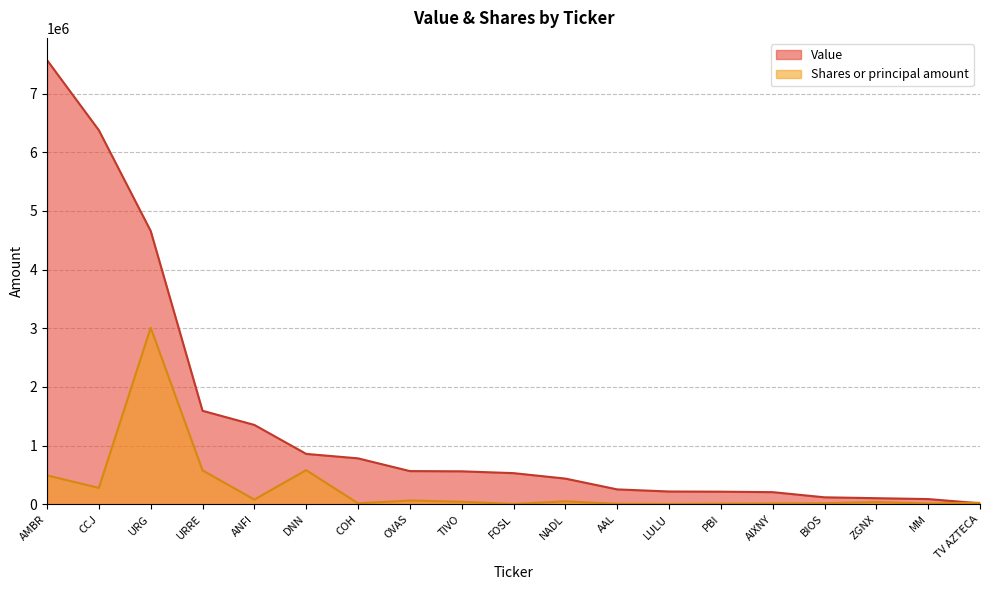

What is the spread (max minus min) of values at ANFI?

1272668